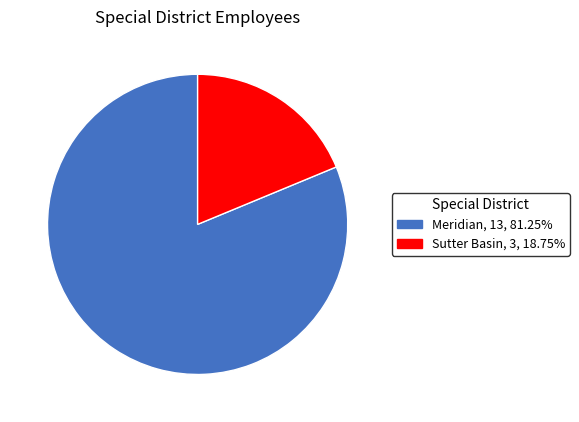

Combined, do Meridian and Sutter Basin account for over 50%?

Yes